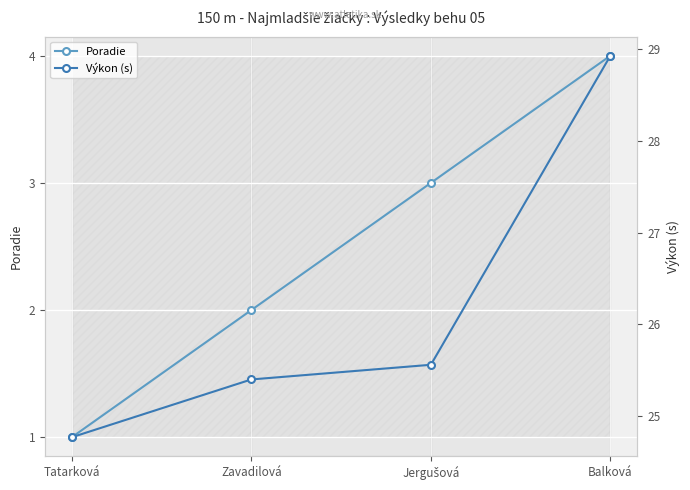

What is the difference between the second highest and second lowest values in the Poradie series?

1